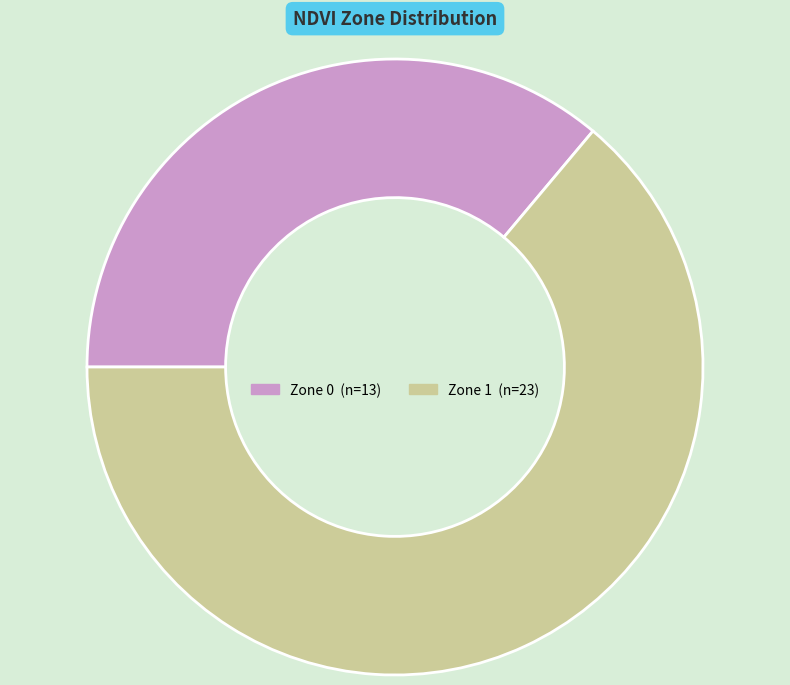

Combined, do Zone 1 and Zone 0 account for over 50%?

Yes